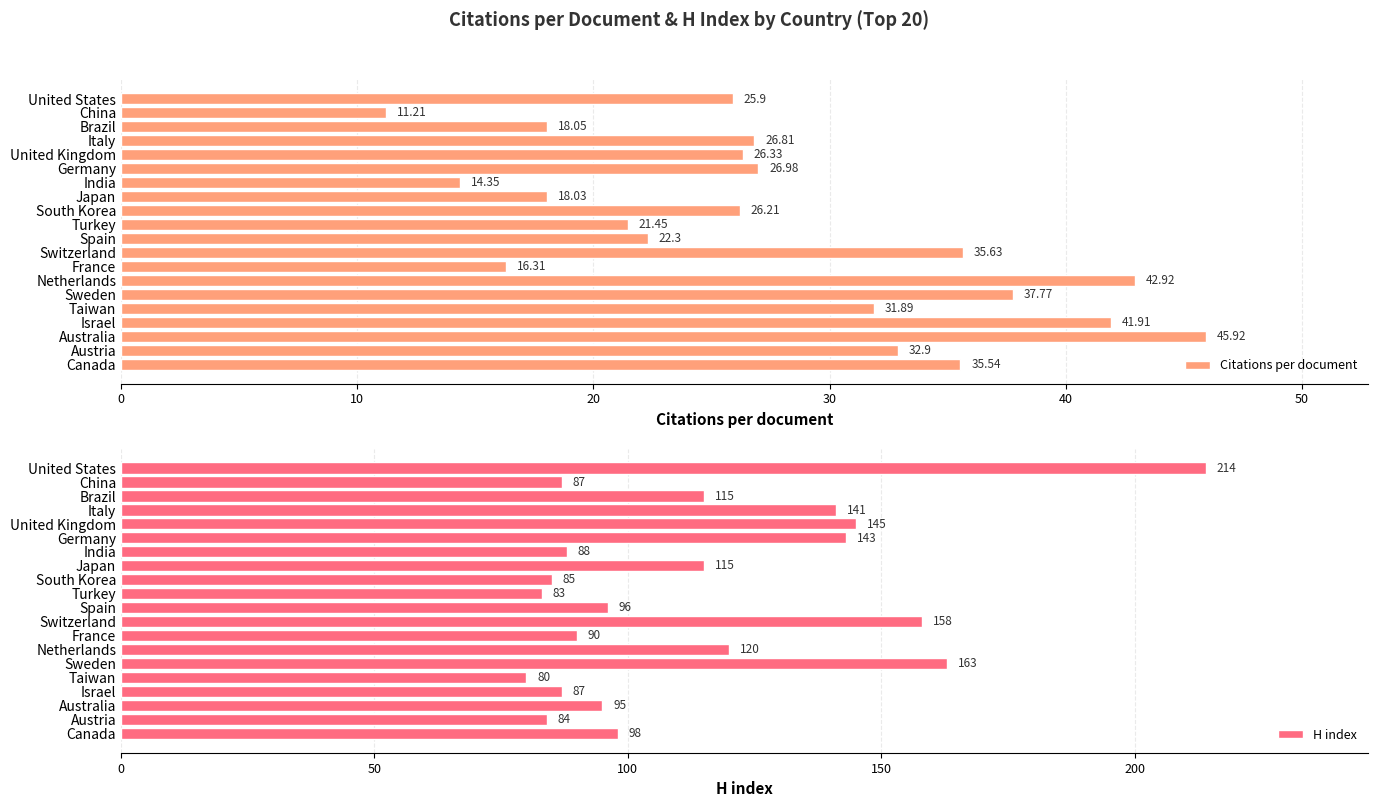

Where is Citations per document nearest to the value 28?

Germany